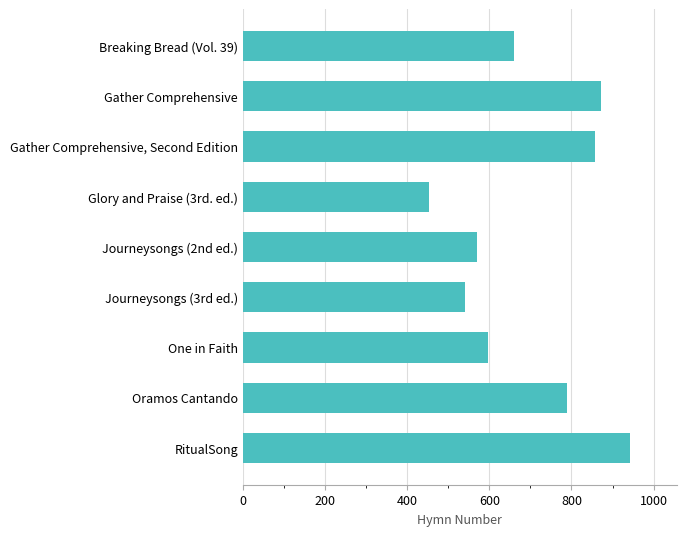

At which label is the value closest to 697?

Breaking Bread (Vol. 39)